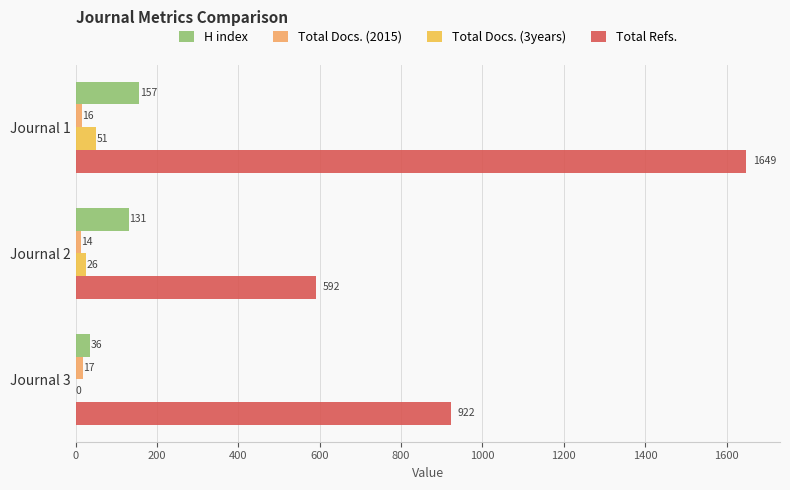

The Total Refs. series shows 922 at Journal 3. True or false?

True